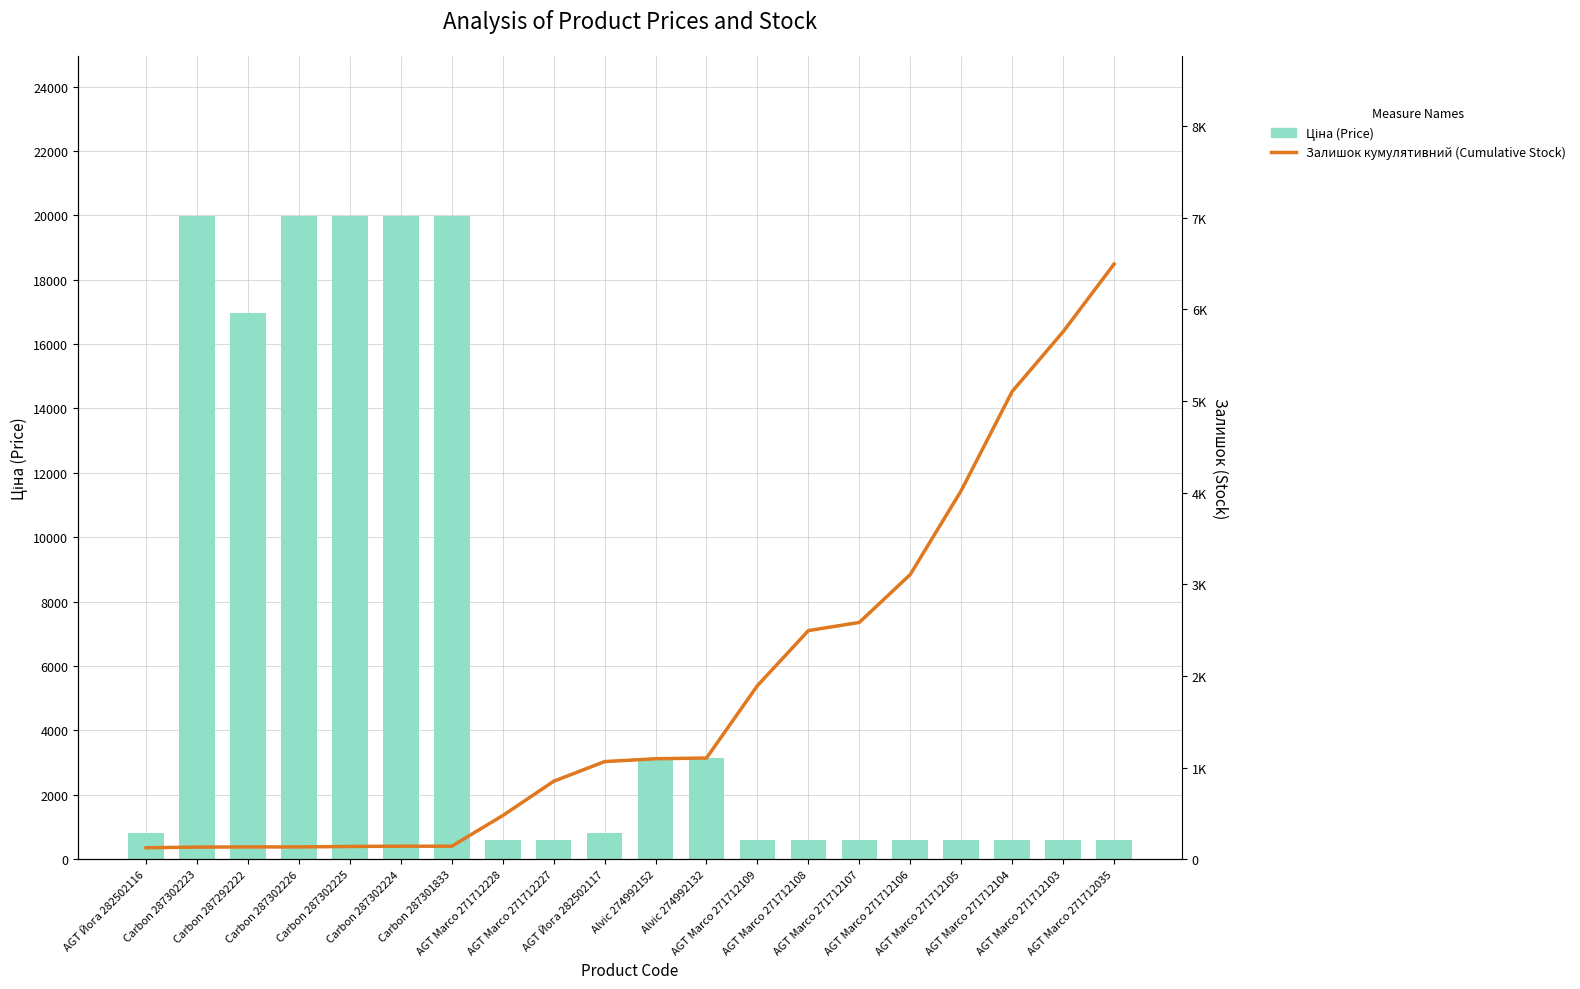

At which category is the sum across all series the highest?

Carbon 287302224